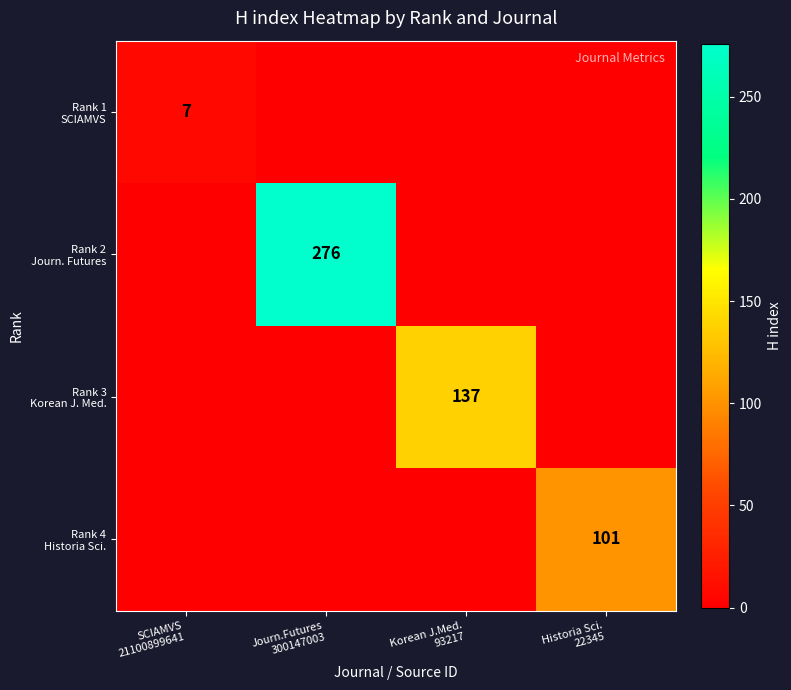

What is the maximum value for Rank 1 SCIAMVS?

7